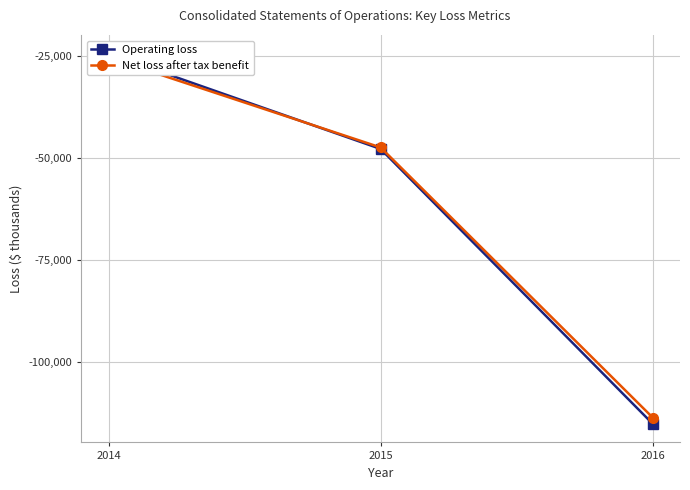

Between 2014 and 2015, which series saw the biggest shift?

Operating loss